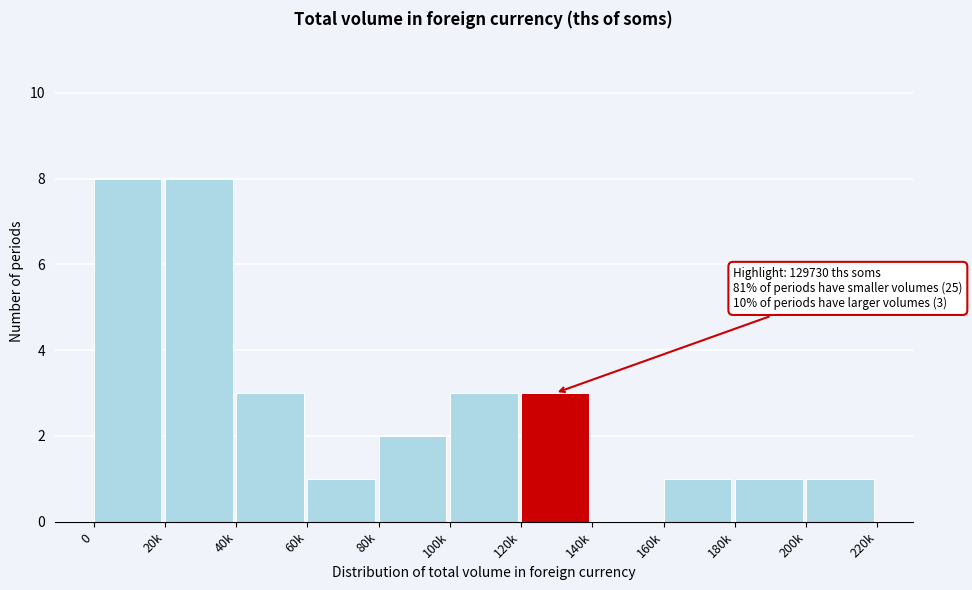

Reading left to right, transcribe all the data shown in this chart.

0=8	20k=8	40k=3	60k=1	80k=2	100k=3	120k=3	140k=0	160k=1	180k=1	200k=1